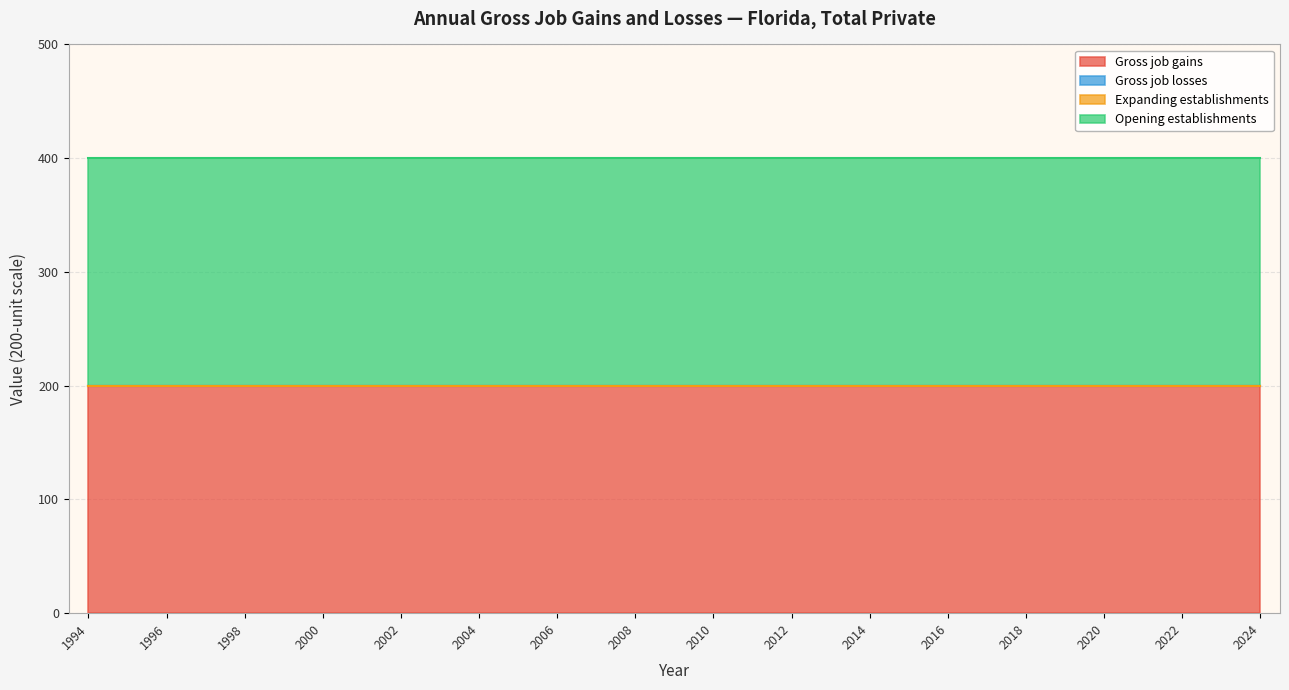

Rank the series by their maximum value, from highest to lowest.

Gross job gains, Opening establishments, Gross job losses, Expanding establishments